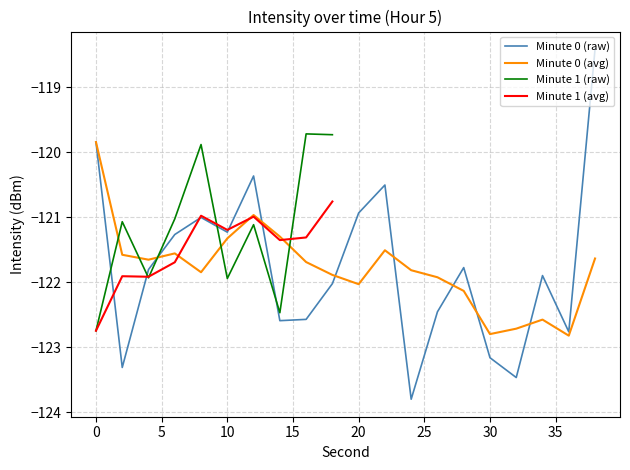

What is the change in value from 16 to 24?

-1.2